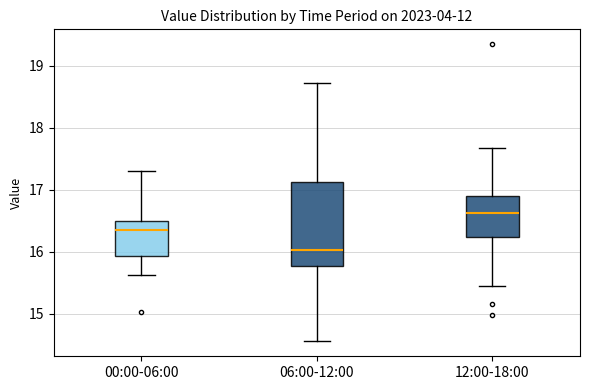

Reading left to right, read every box against the y-axis: the position of its median line, the range the box covers, and the ends of its whiskers. The values are not printed on the chart, so give them approximately, as read against the axis.

00:00-06:00: median 16.4, box 15.9 to 16.5, whiskers 15.6 to 17.3
06:00-12:00: median 16.0, box 15.8 to 17.1, whiskers 14.6 to 18.7
12:00-18:00: median 16.6, box 16.2 to 16.9, whiskers 15.5 to 17.7